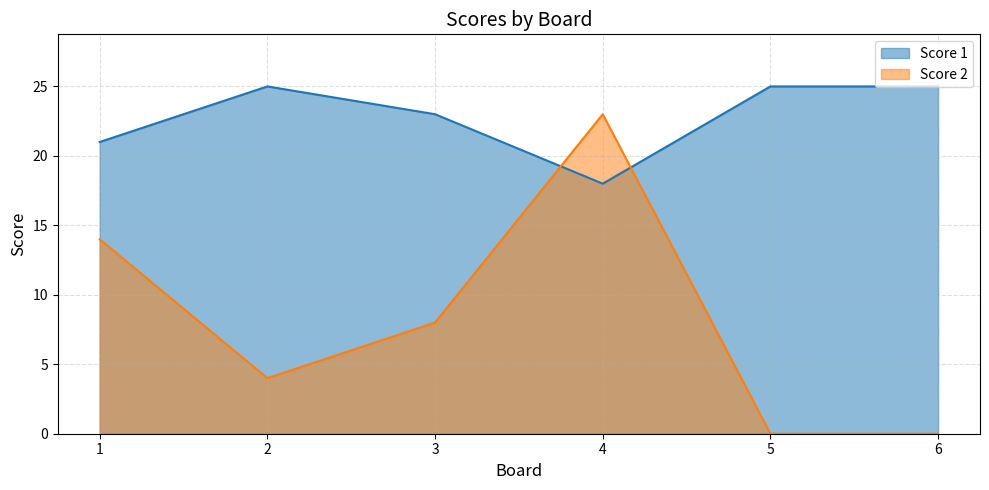

True or false: Score 2 has a value of 23 at 4.

True